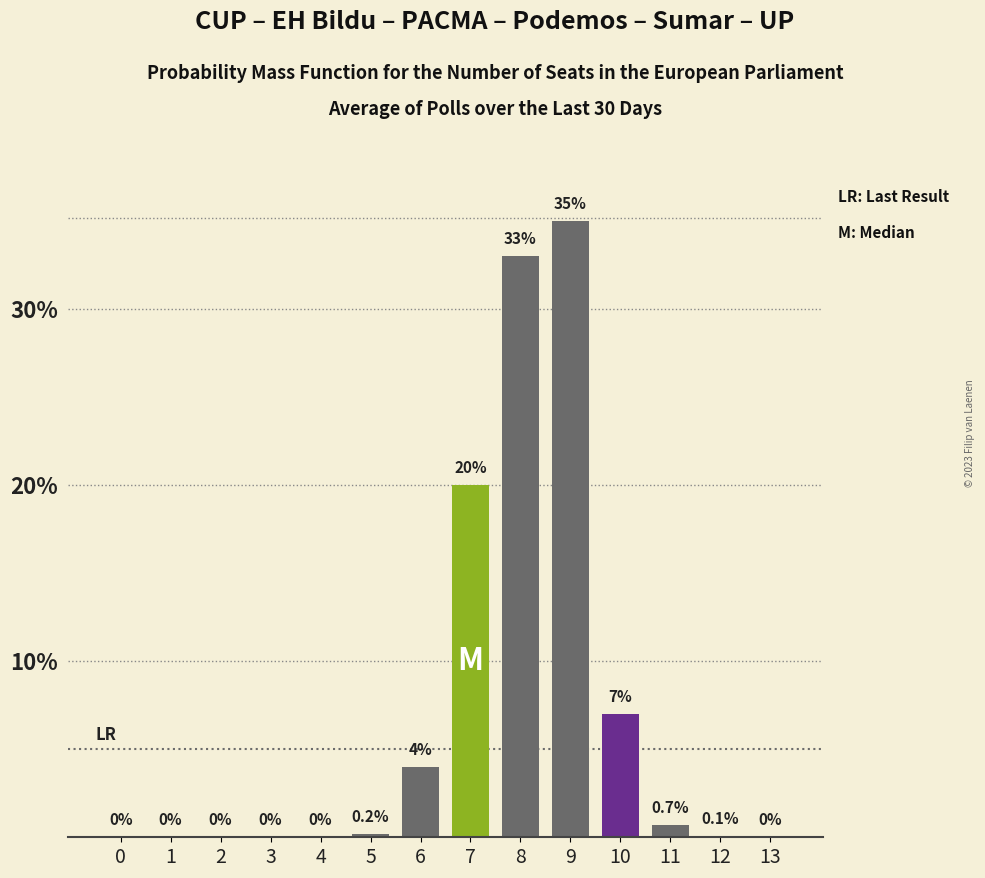

Reading left to right, what are all the values shown in this chart?

0=0.0	1=0.0	2=0.0	3=0.0	4=0.0	5=0.2	6=4.0	7=20.0	8=33.0	9=35.0	10=7.0	11=0.7	12=0.1	13=0.0